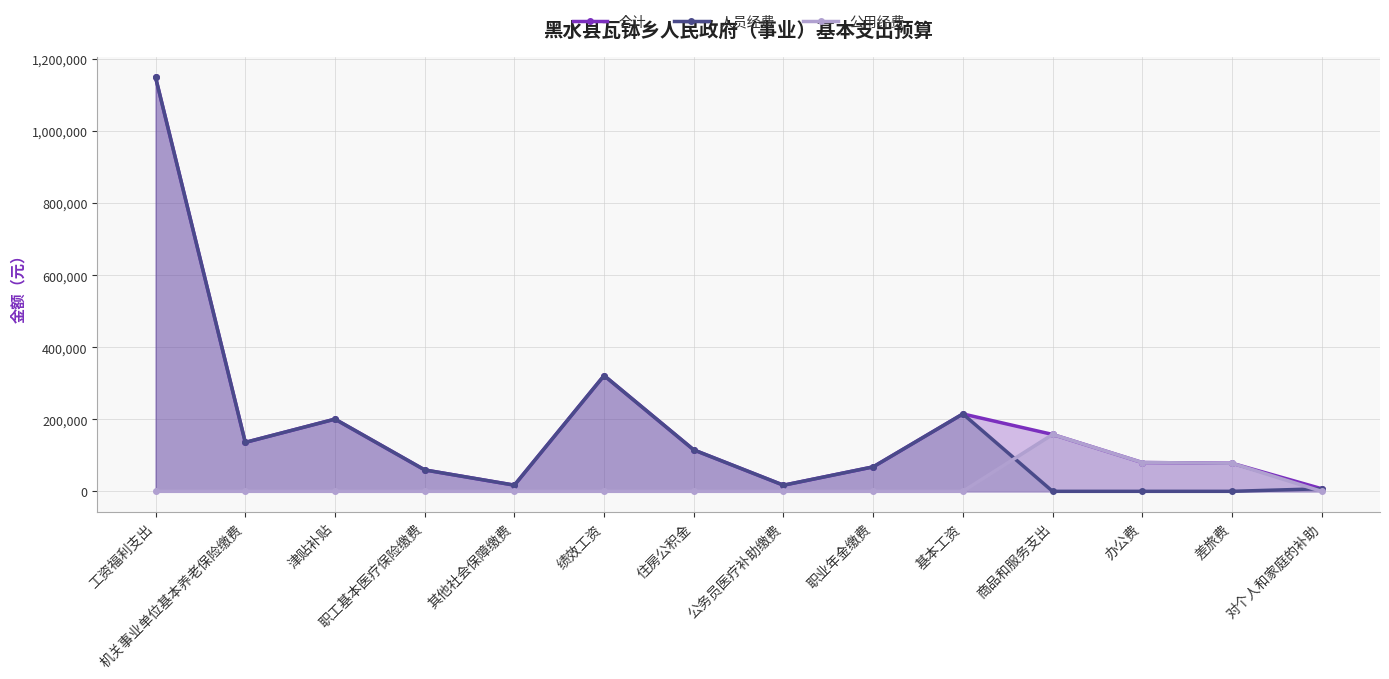

Which series has the widest spread of values?

人员经费